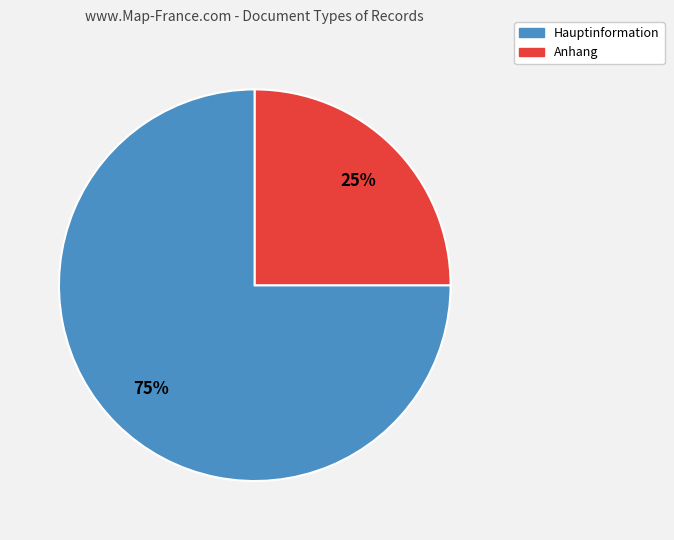

Which slice is the largest?

Hauptinformation